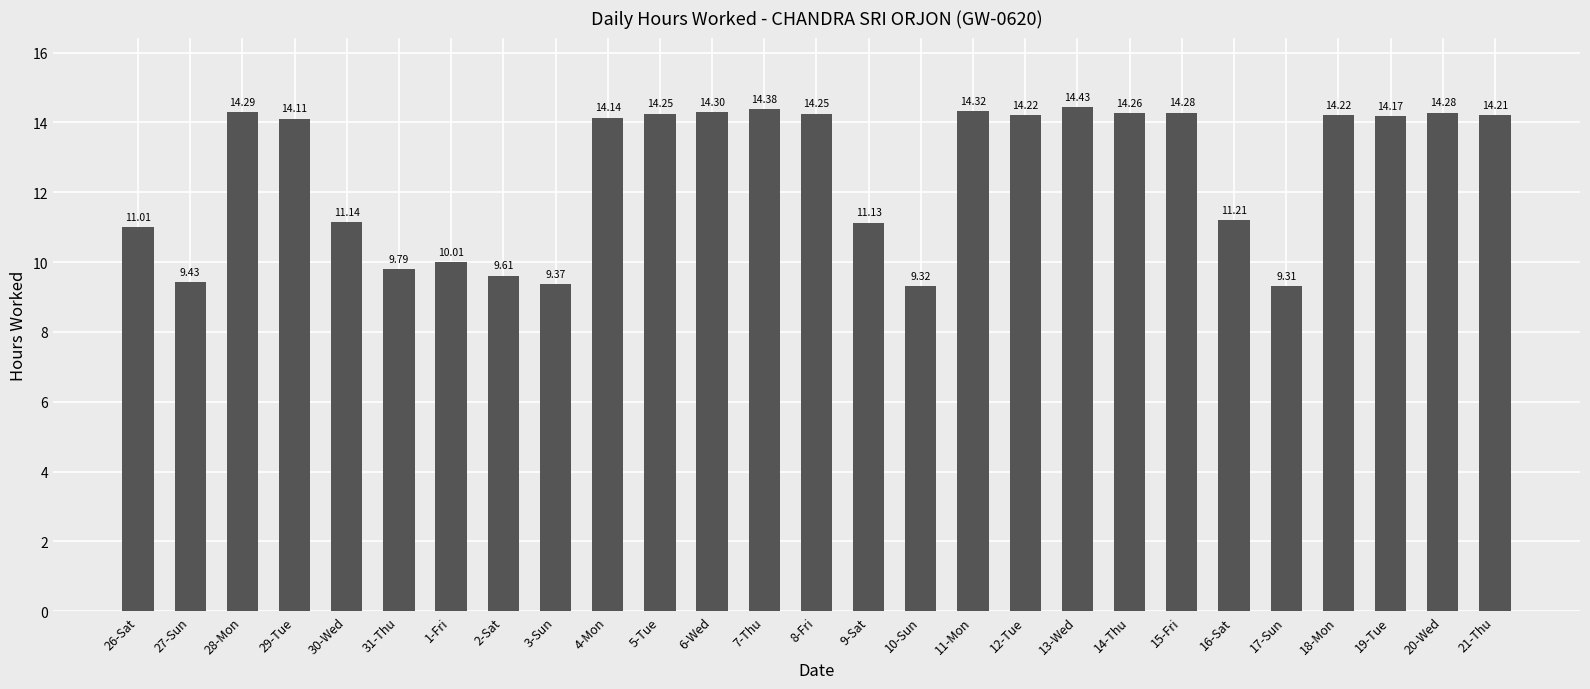

What is the difference between the maximum and minimum values?

5.1